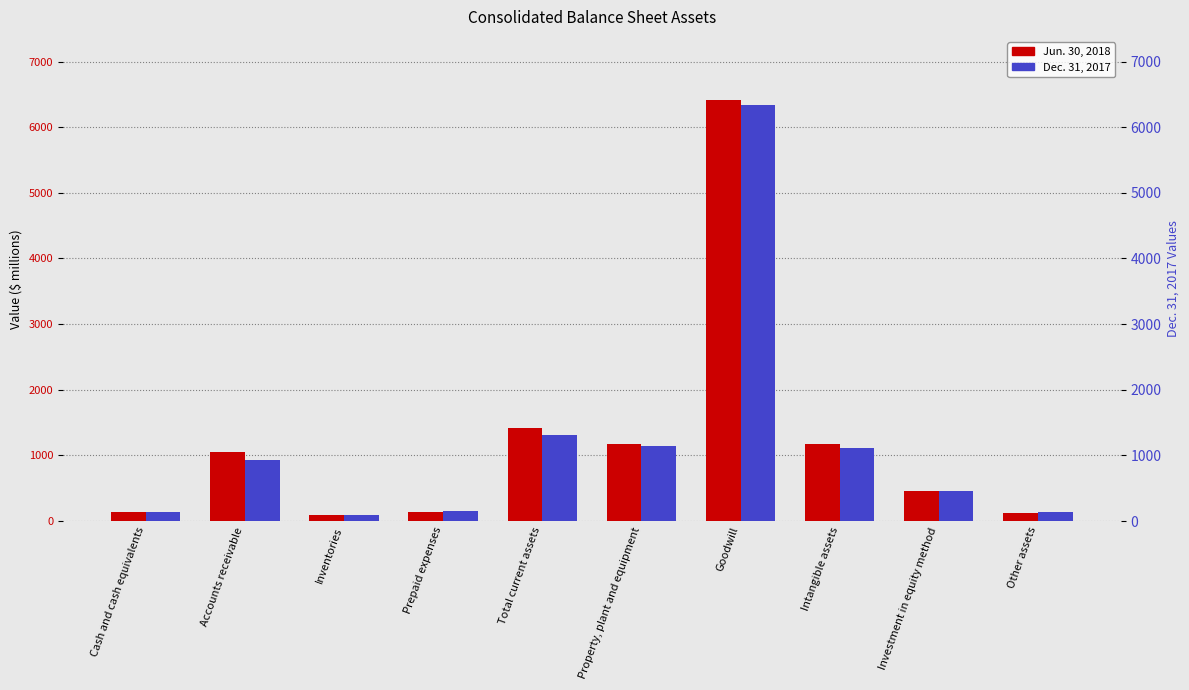

Between Accounts receivable and Intangible assets, which is larger?

Intangible assets